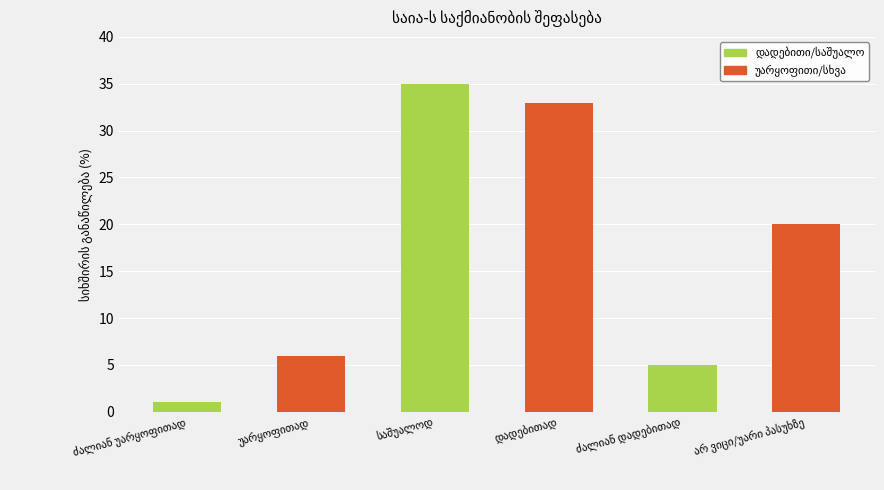

What is the sum of all values?

100